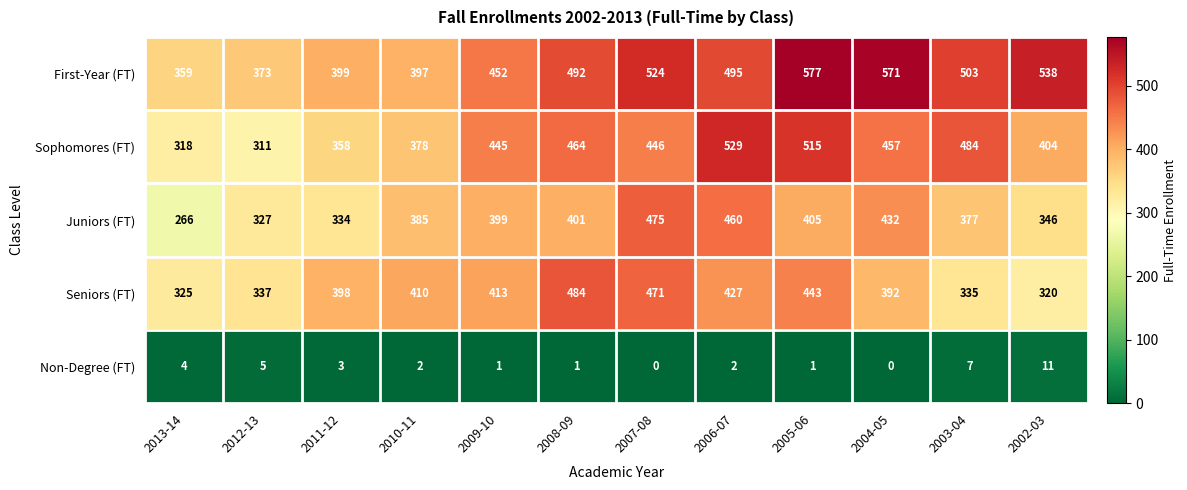

At which category is the sum across all series the highest?

2005-06